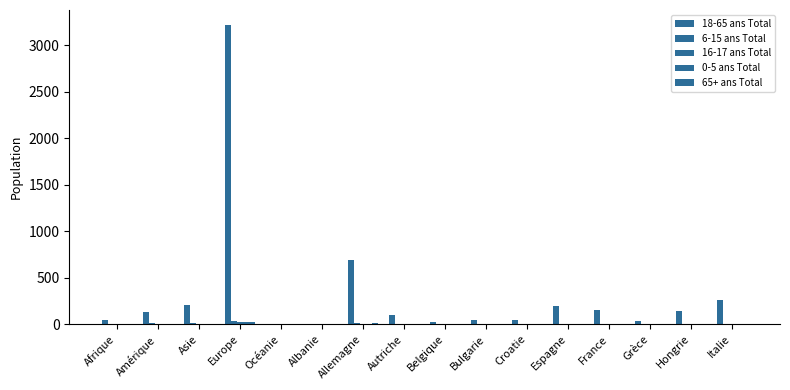

Does the chart contain stacked bars?

No